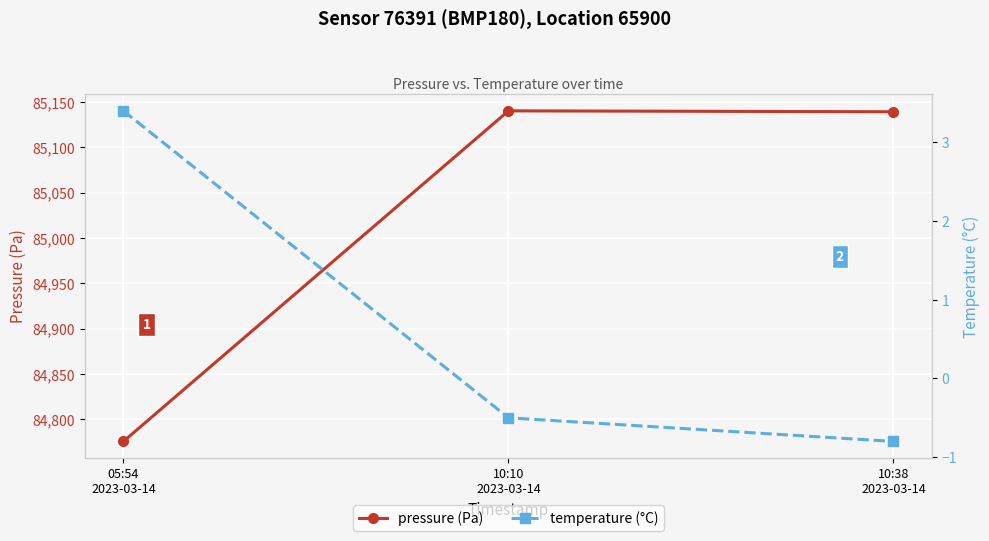

Which has a higher value, 10:10
2023-03-14 or 05:54
2023-03-14?

10:10
2023-03-14